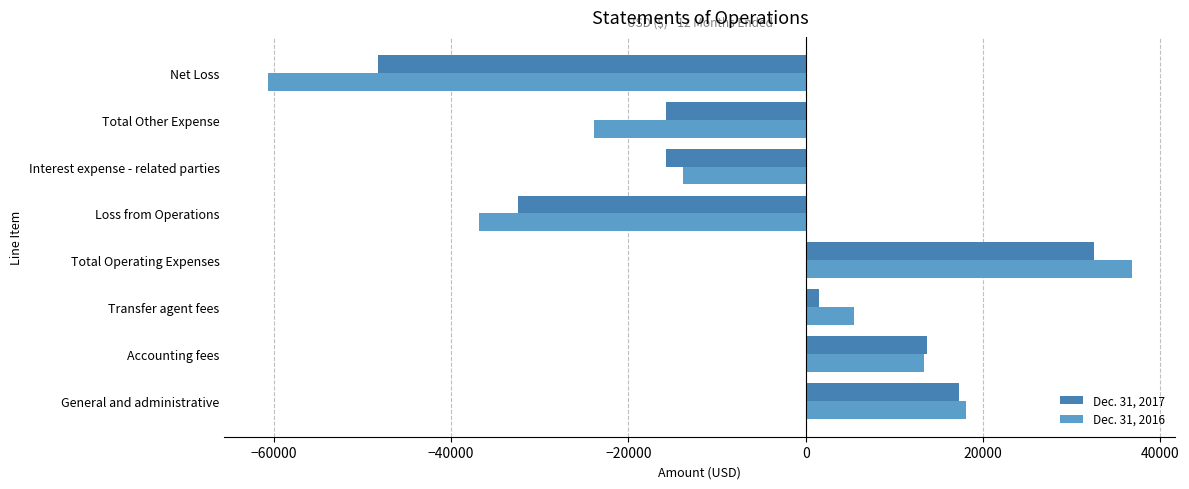

Rank the series by their maximum value, from highest to lowest.

Dec. 31, 2016, Dec. 31, 2017